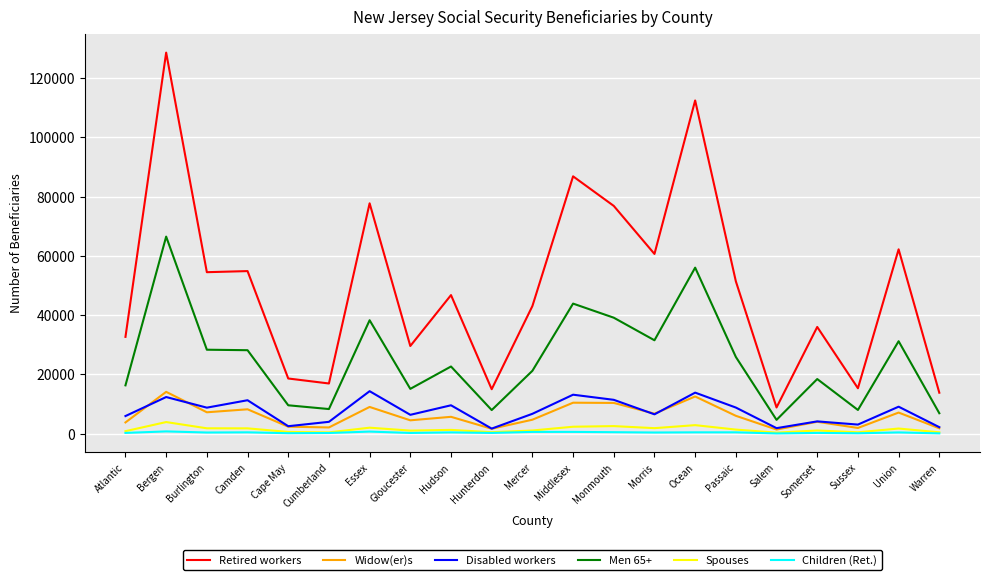

Where is the first local maximum for Widow(er)s?

Bergen